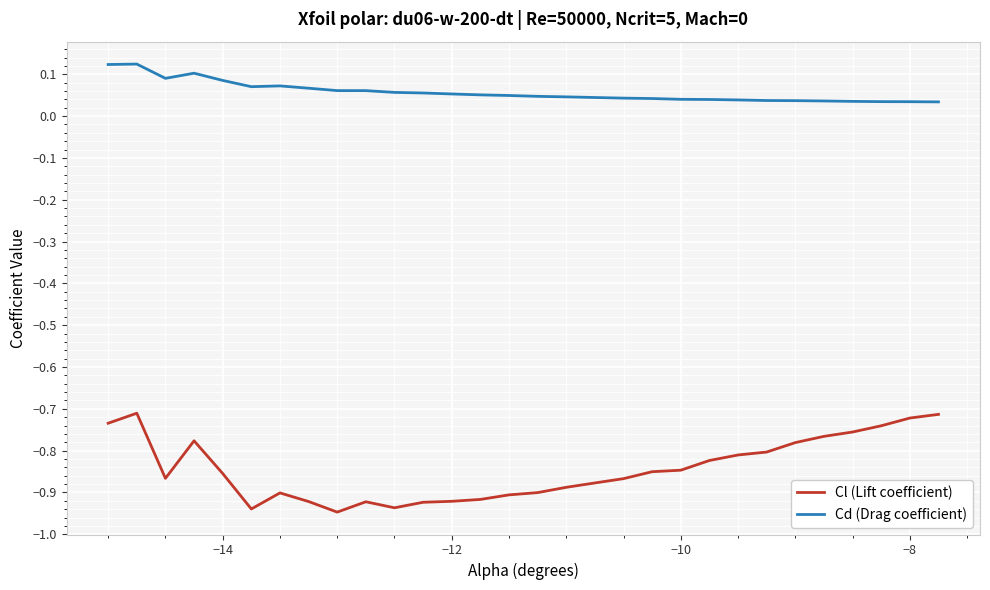

Which series has the largest range (max minus min)?

Cl (Lift coefficient)